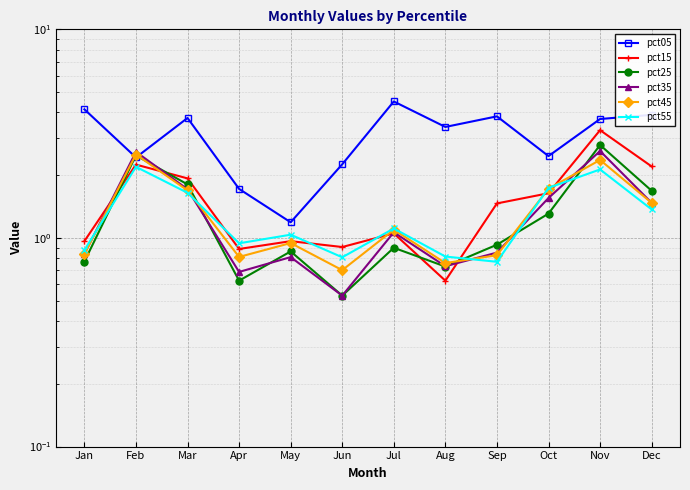

Between Apr and Jul, which is larger?

Jul